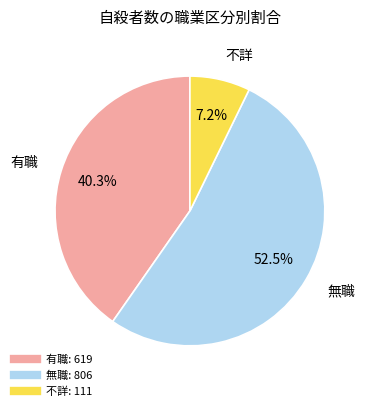

Is there any slice that represents more than half of the pie?

Yes